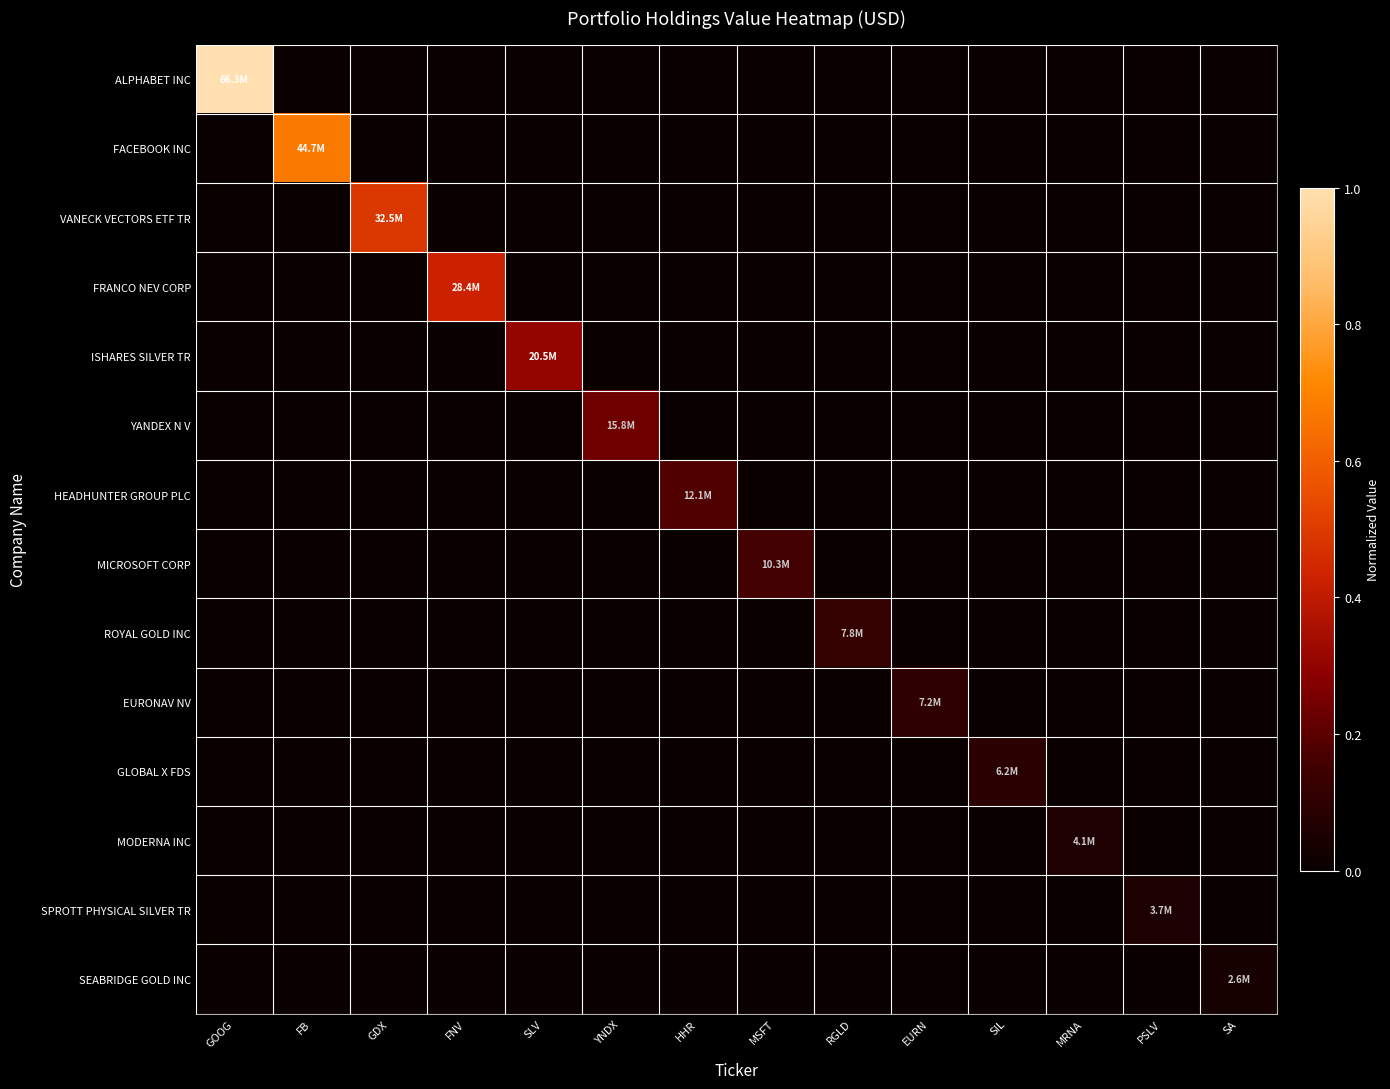

At SLV, list the series in order from largest to smallest.

ISHARES SILVER TR, ALPHABET INC, FACEBOOK INC, VANECK VECTORS ETF TR, FRANCO NEV CORP, YANDEX N V, HEADHUNTER GROUP PLC, MICROSOFT CORP, ROYAL GOLD INC, EURONAV NV, GLOBAL X FDS, MODERNA INC, SPROTT PHYSICAL SILVER TR, SEABRIDGE GOLD INC